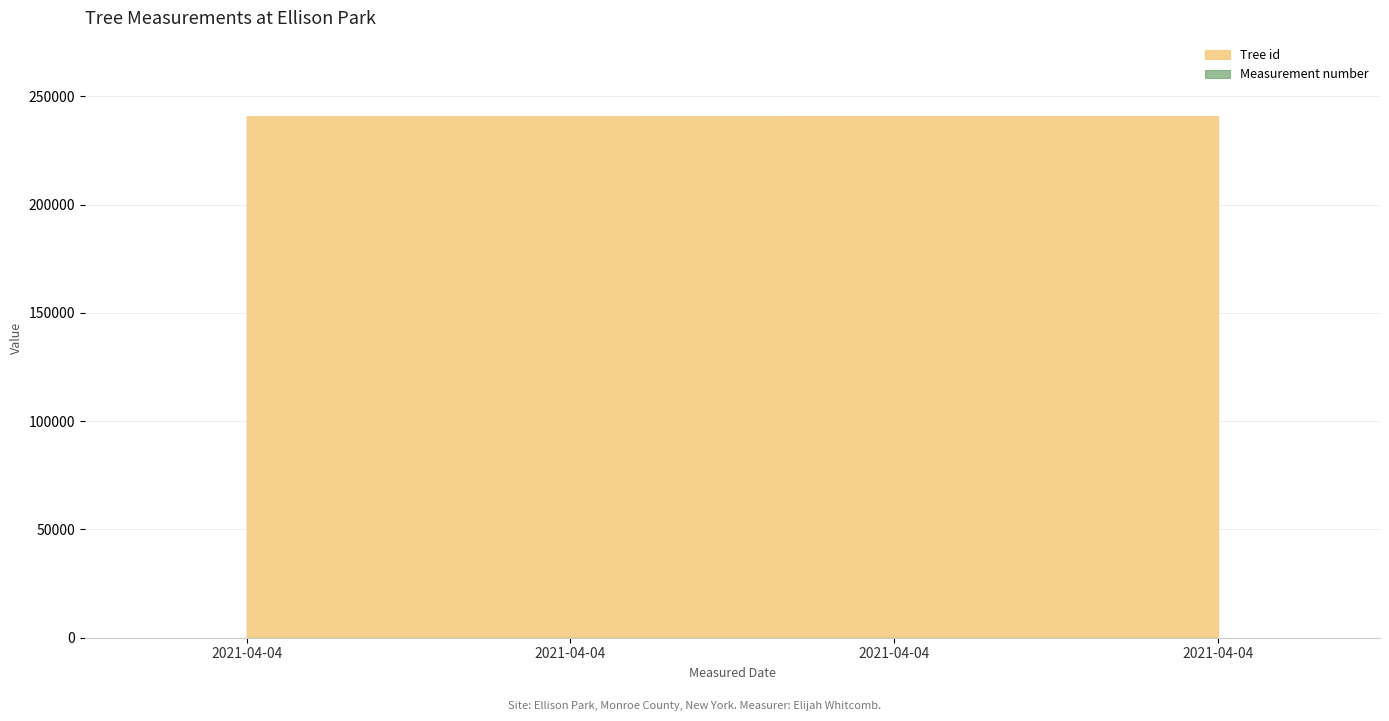

What is the average value of the Tree id series?

240924